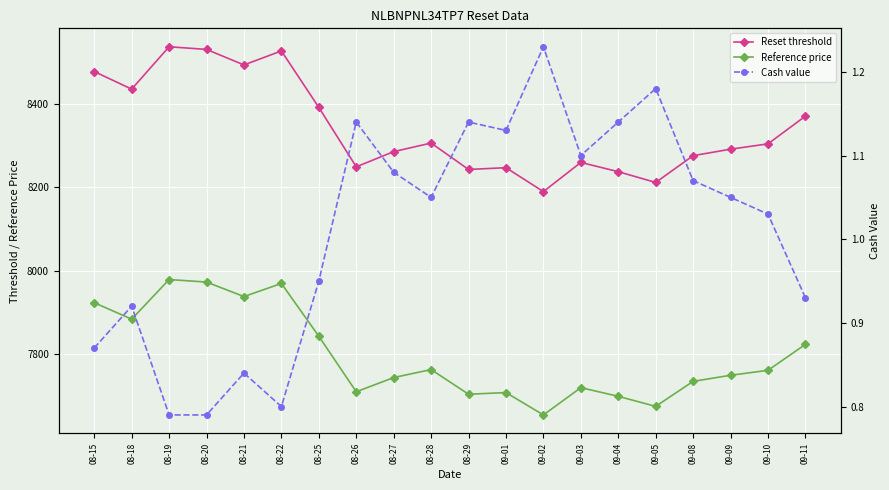

Rank the categories by Reset threshold value from highest to lowest.

08-19, 08-20, 08-22, 08-21, 08-15, 08-18, 08-25, 09-11, 08-28, 09-10, 09-09, 08-27, 09-08, 09-03, 08-26, 09-01, 08-29, 09-04, 09-05, 09-02